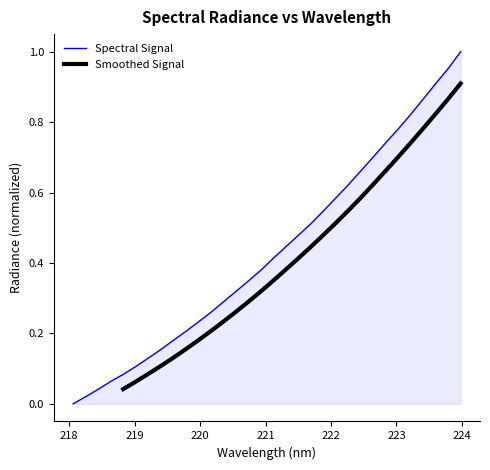

Which has a higher value, 223.0264 or 223.408?

223.408